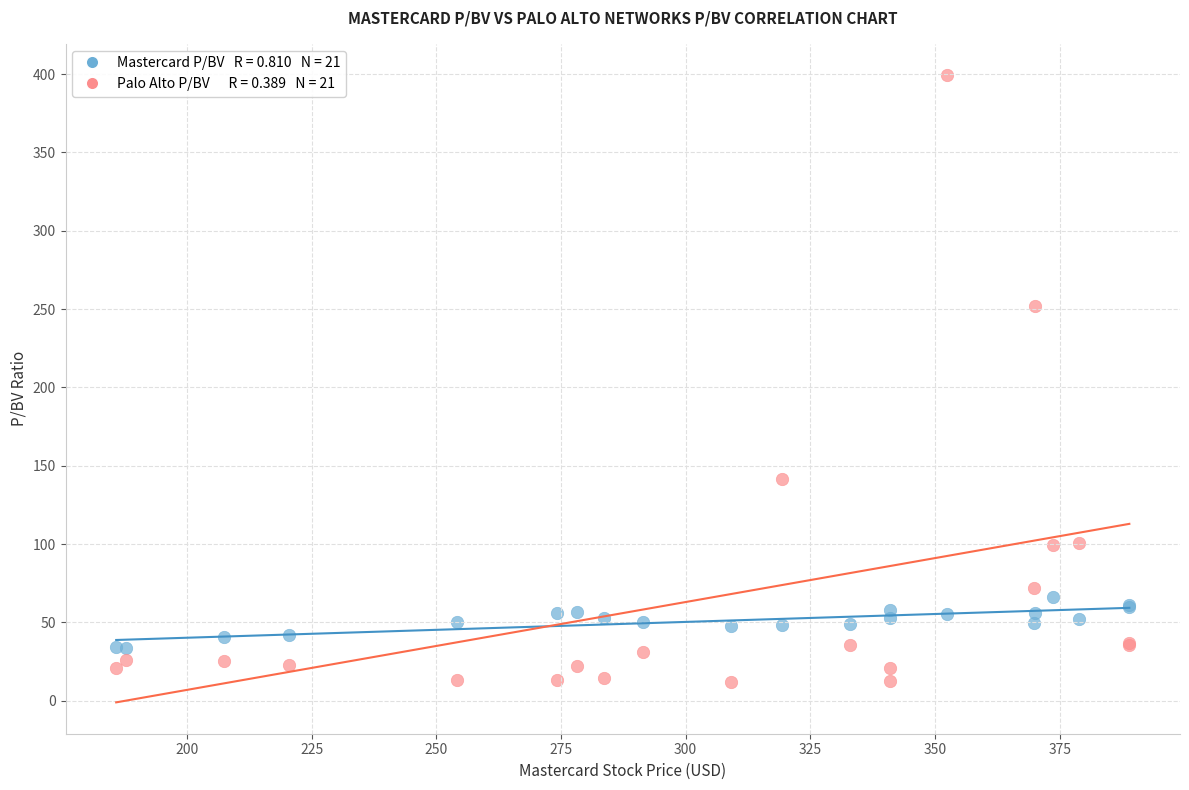

Across all series, what Y value is closest to 205?

252.0